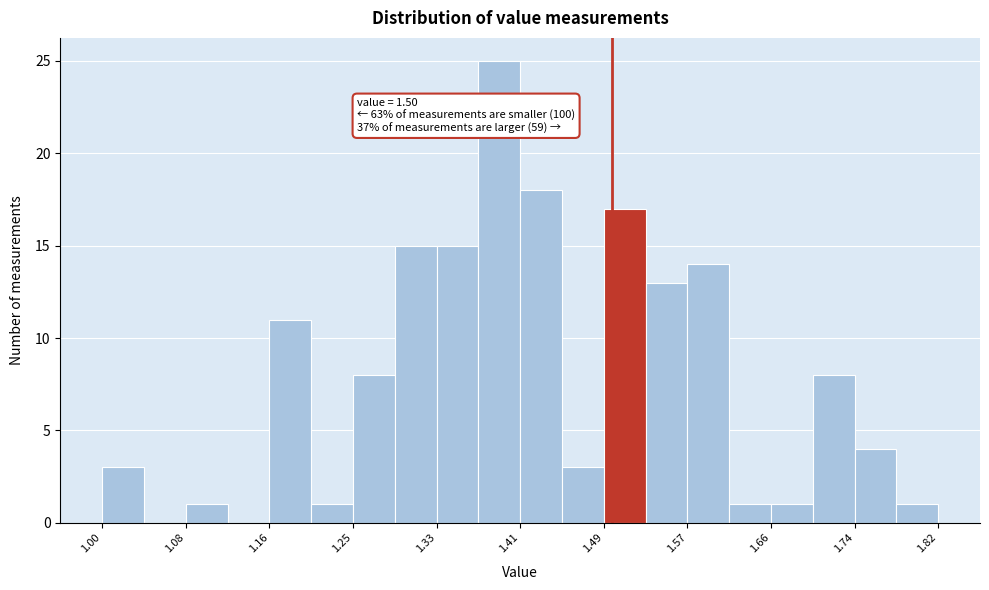

Which range on the x-axis has the tallest bar?

1.369 to 1.410